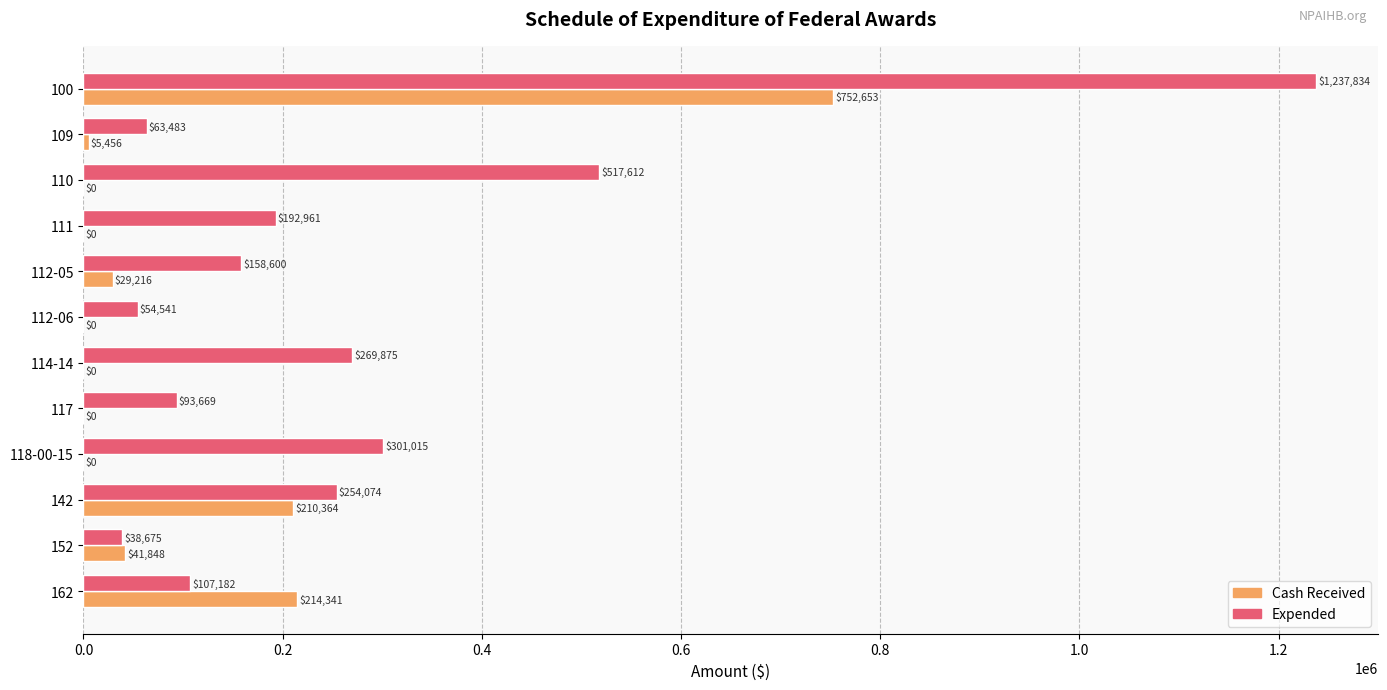

How many distinct data groups are displayed?

2